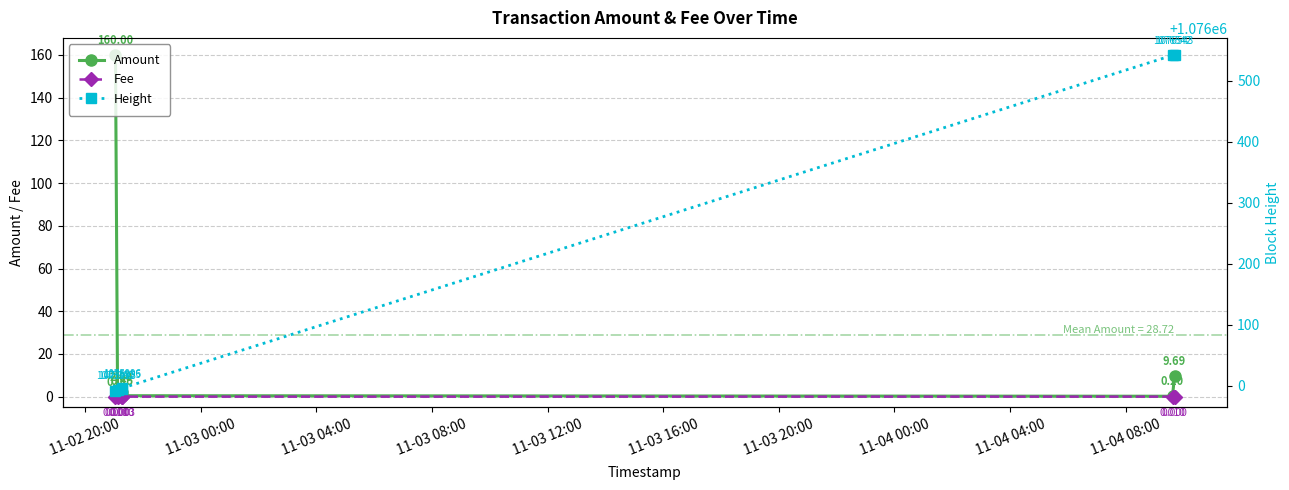

Which series has the largest range (max minus min)?

Height